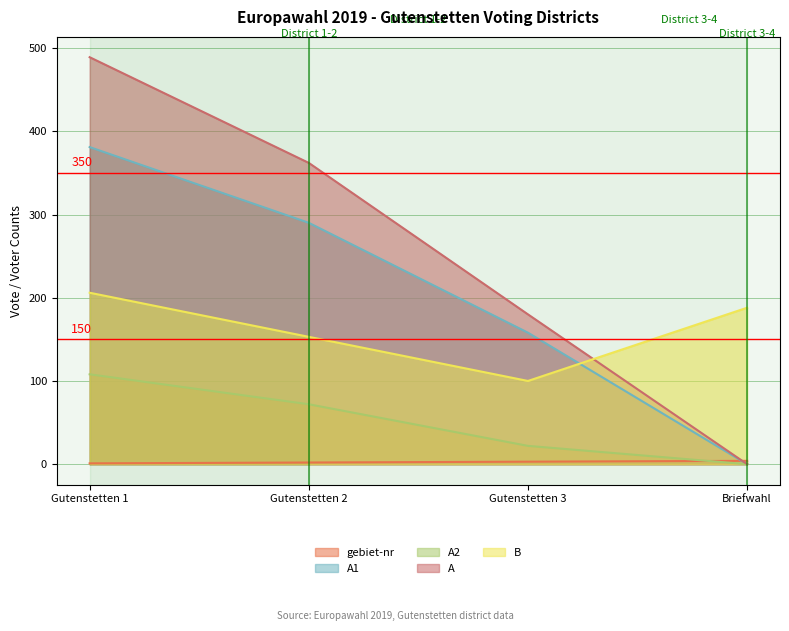

Where is A nearest to the value 244?

Gutenstetten 3